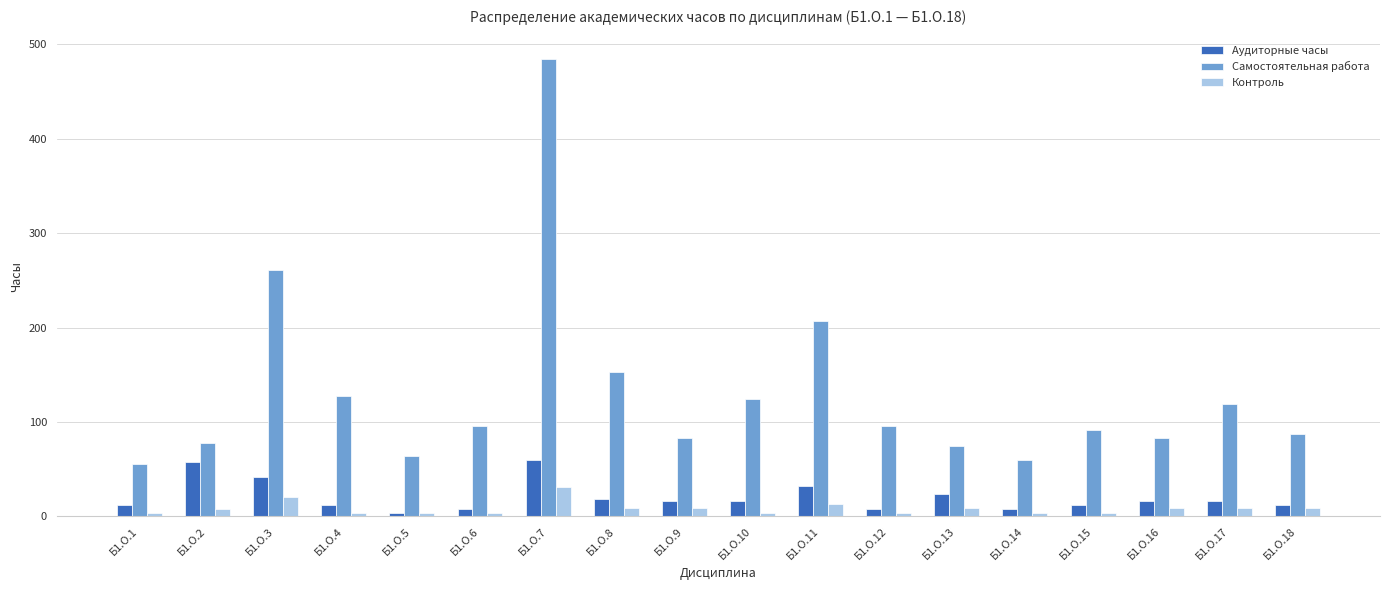

How many values in the Самостоятельная работа series are below 96?

9